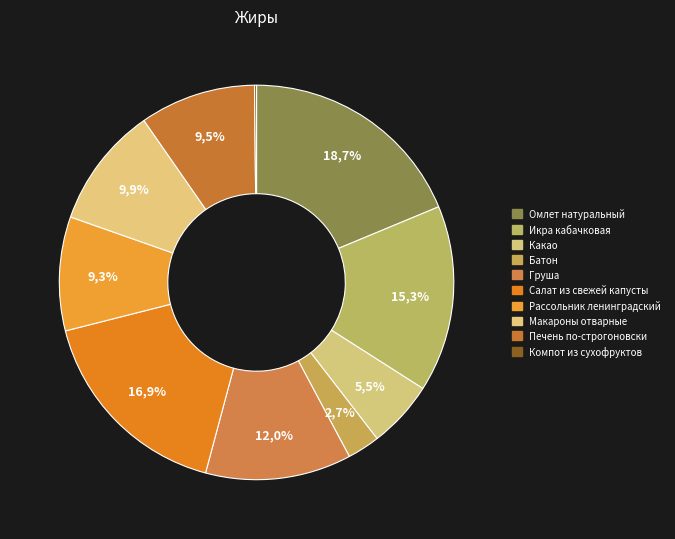

Is Омлет натуральный the majority of the pie?

No